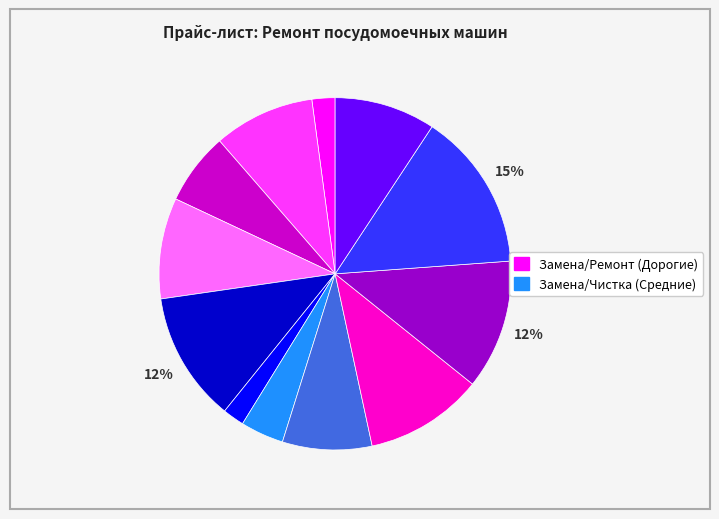

To the nearest percent, what is the difference between the largest and smallest slice percentages?

13%